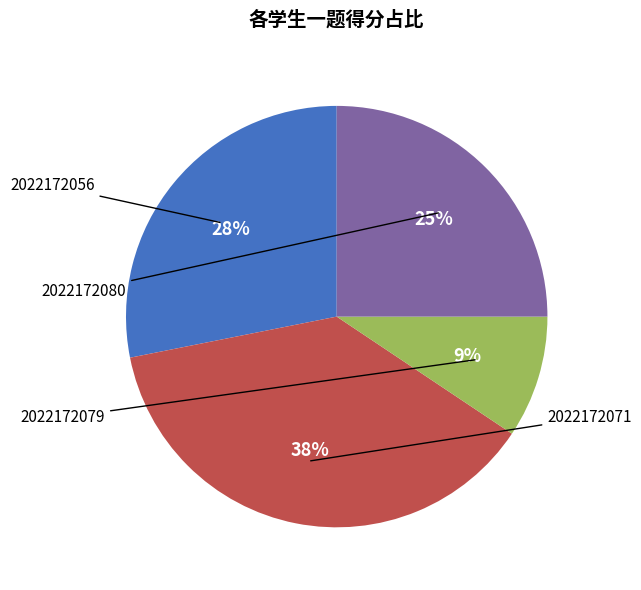

To the nearest percent, what is the average slice percentage?

25%